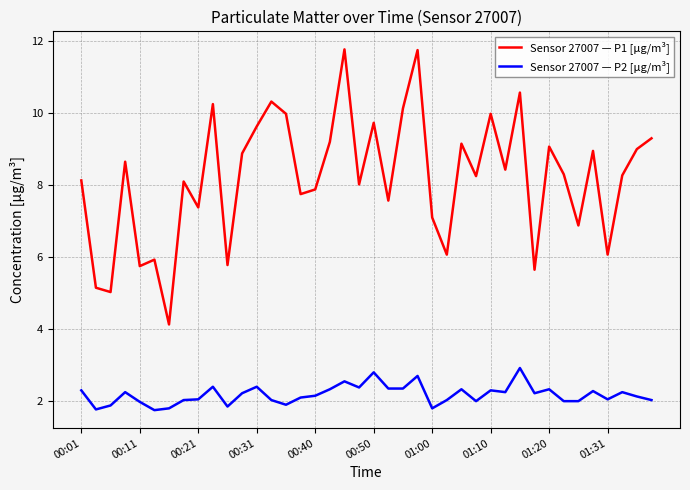

True or false: Sensor 27007 — P1 [μg/m³] and Sensor 27007 — P2 [μg/m³] intersect in this chart.

False